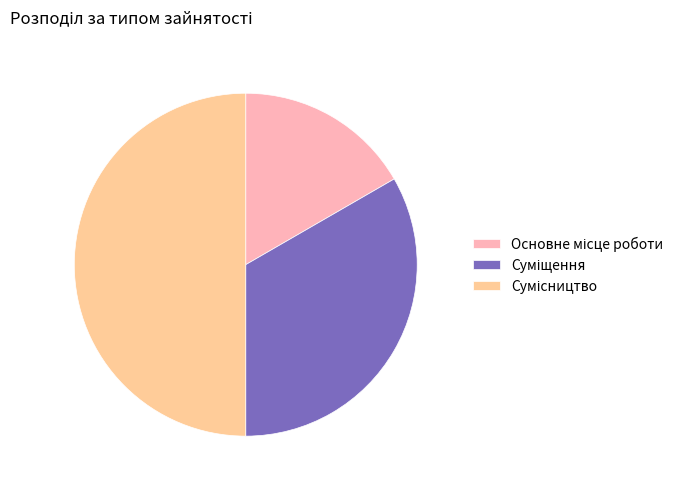

Is it true that Суміщення is 33% of the pie?

True